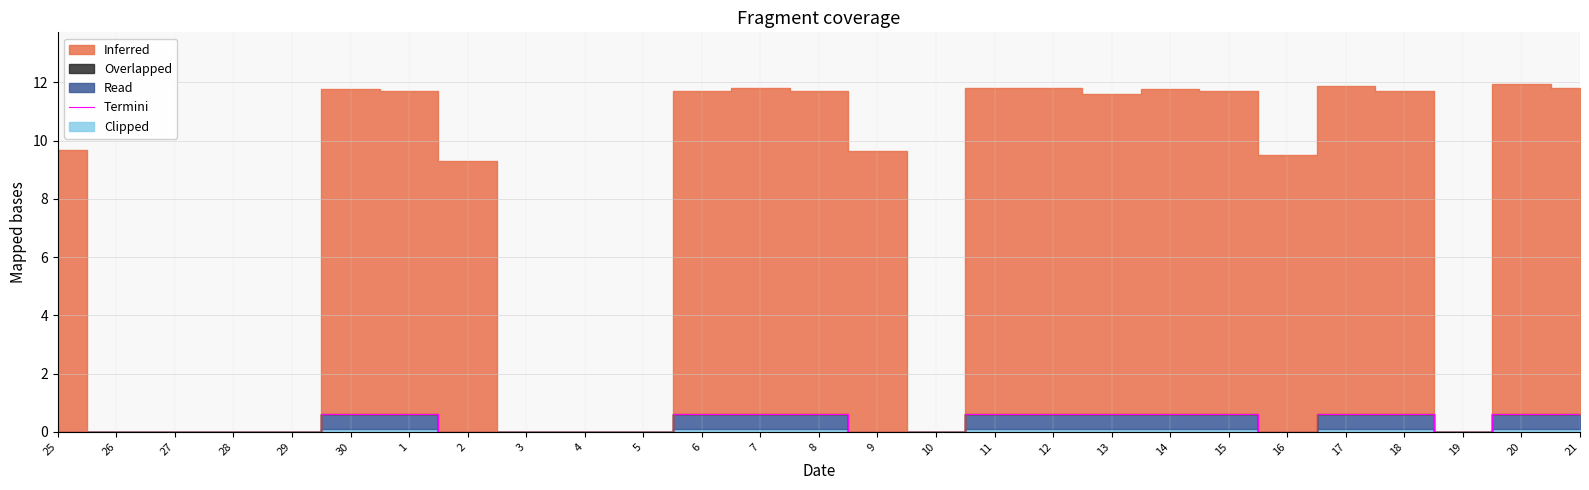

How many lines are shown in the chart?

1